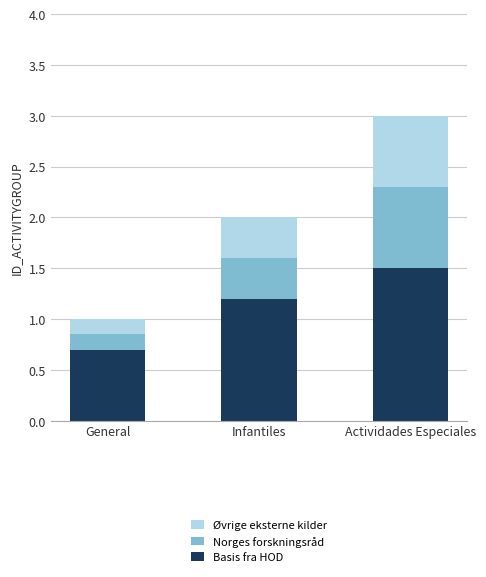

True or false: Basis fra HOD has a value of 0.9 at General.

False